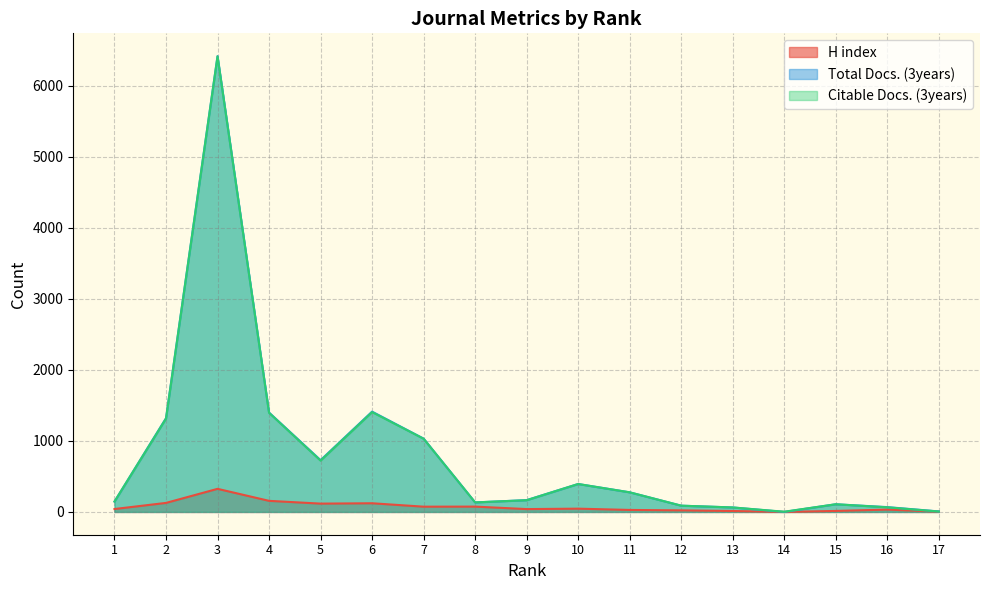

What is the difference between the maximum and minimum values in the Total Docs. (3years) series?

6415